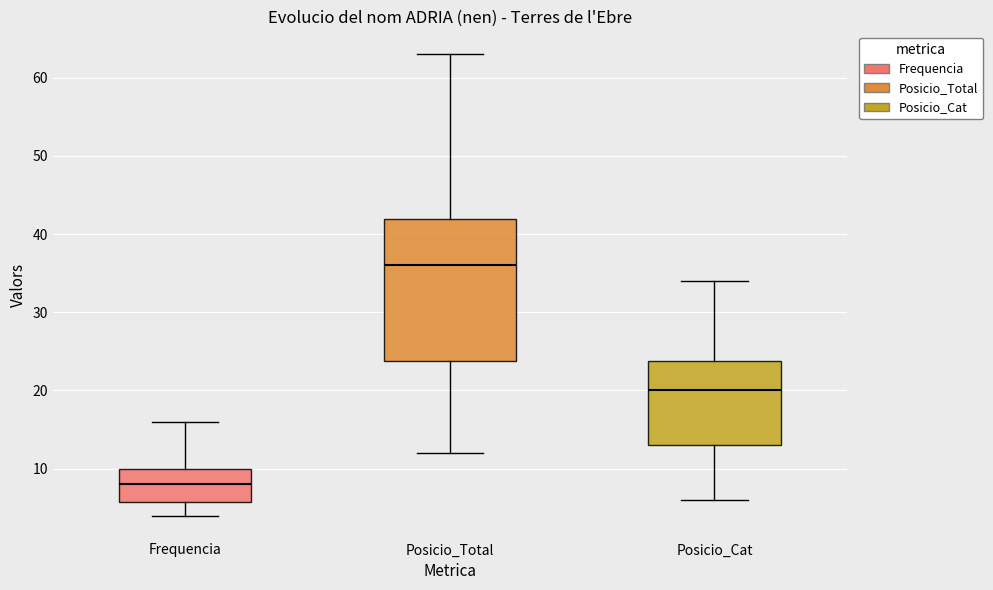

Where does the upper whisker of the box for Frequencia end on the y-axis? The values are not printed on the chart, so give them approximately, as read against the axis.

16